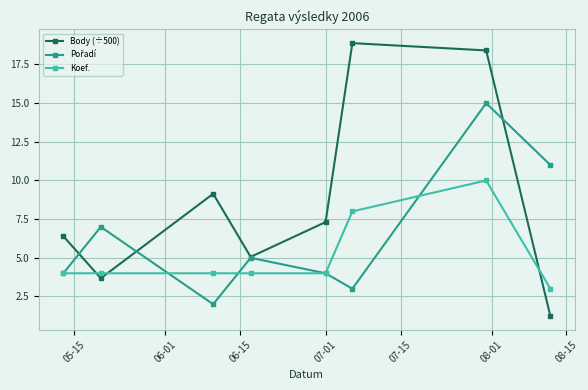

What is the difference between the maximum and minimum values in the Body (÷500) series?

17.6